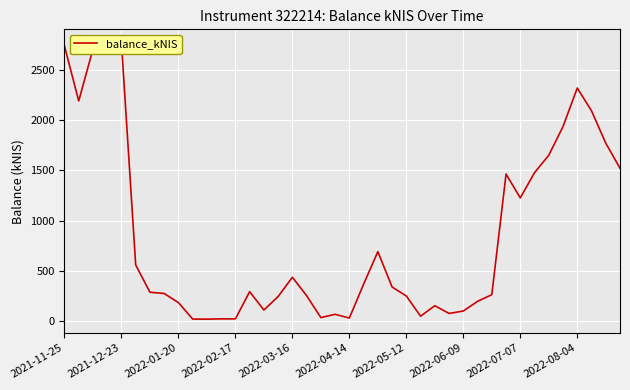

Reading right to left, list all the values displayed in this chart.

1519.8	1769.0	2090.4	2316.8	1934.2	1648.9	1476.2	1224.9	1461.8	263.2	197.2	100.8	76.8	153.7	49.8	250.0	339.8	690.8	367.6	31.3	68.5	35.6	253.4	436.2	245.2	110.8	293.4	22.9	23.0	20.4	21.1	184.6	275.2	287.7	559.3	2763.0	2753.7	2703.2	2188.1	2734.9